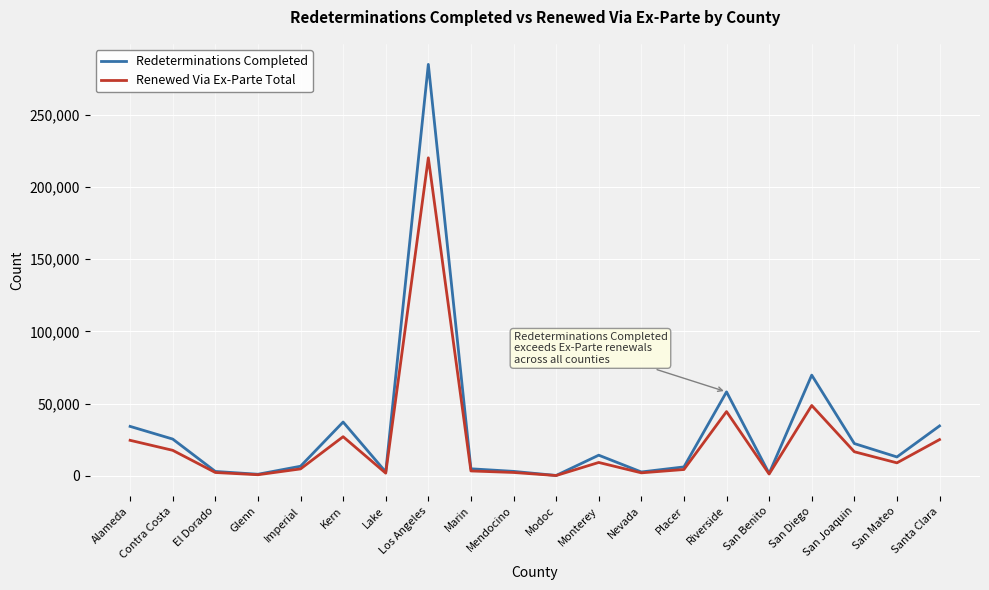

Does the chart display data point markers on the line(s)?

No